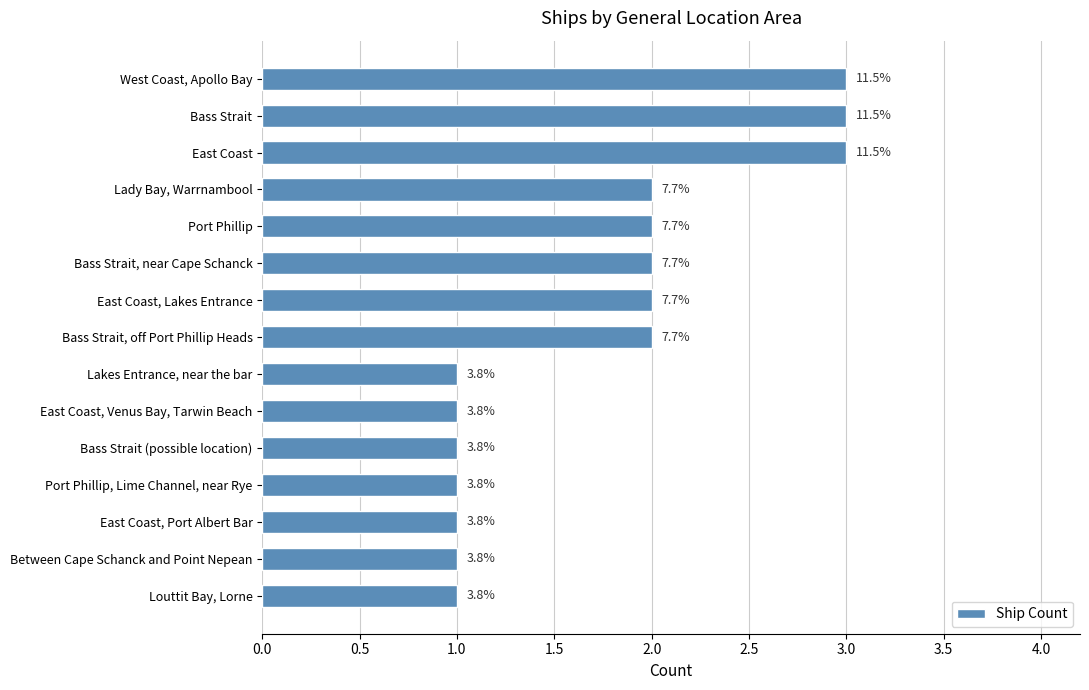

What is the difference between the second highest and minimum values?

2